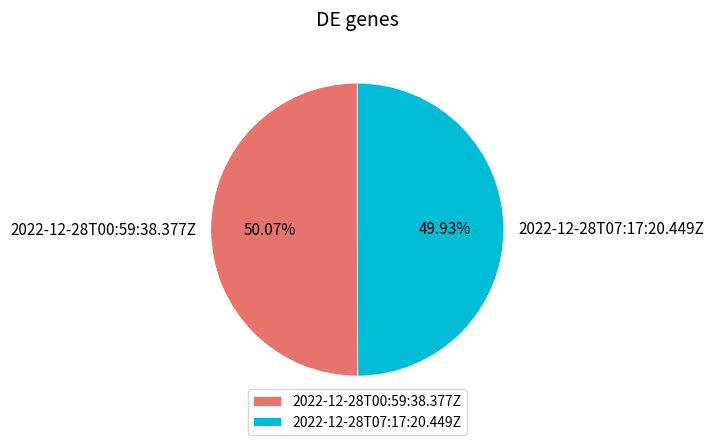

Does any single category account for the majority?

Yes